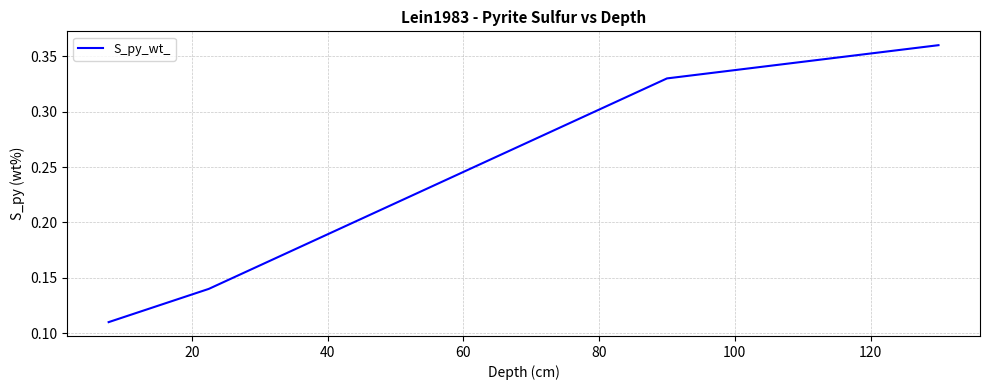

Count the values in the range 0 to 1.

4